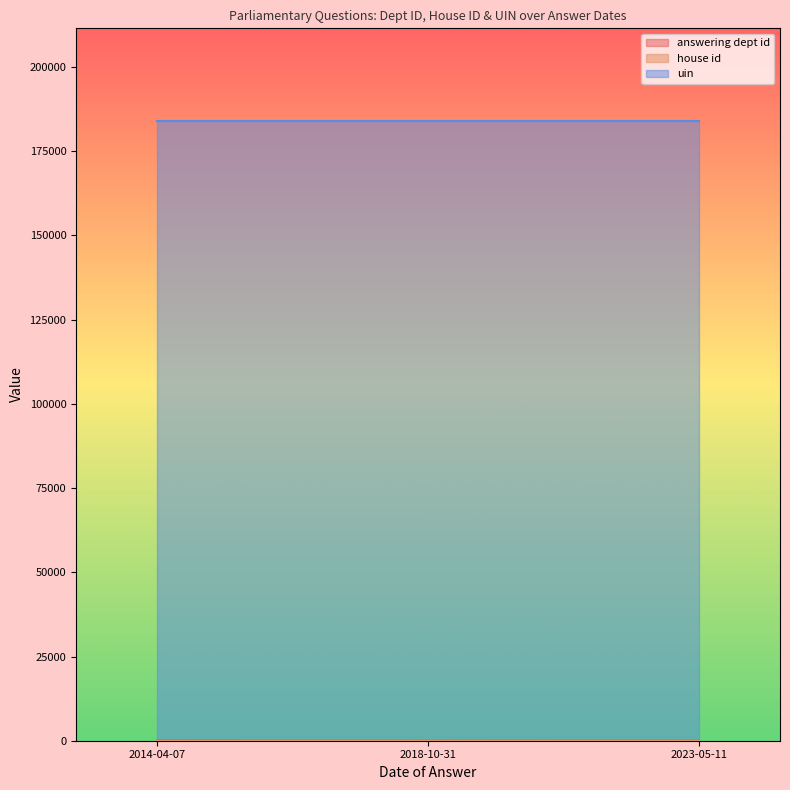

Which series changed the most between 2023-05-11 and 2014-04-07?

answering dept id